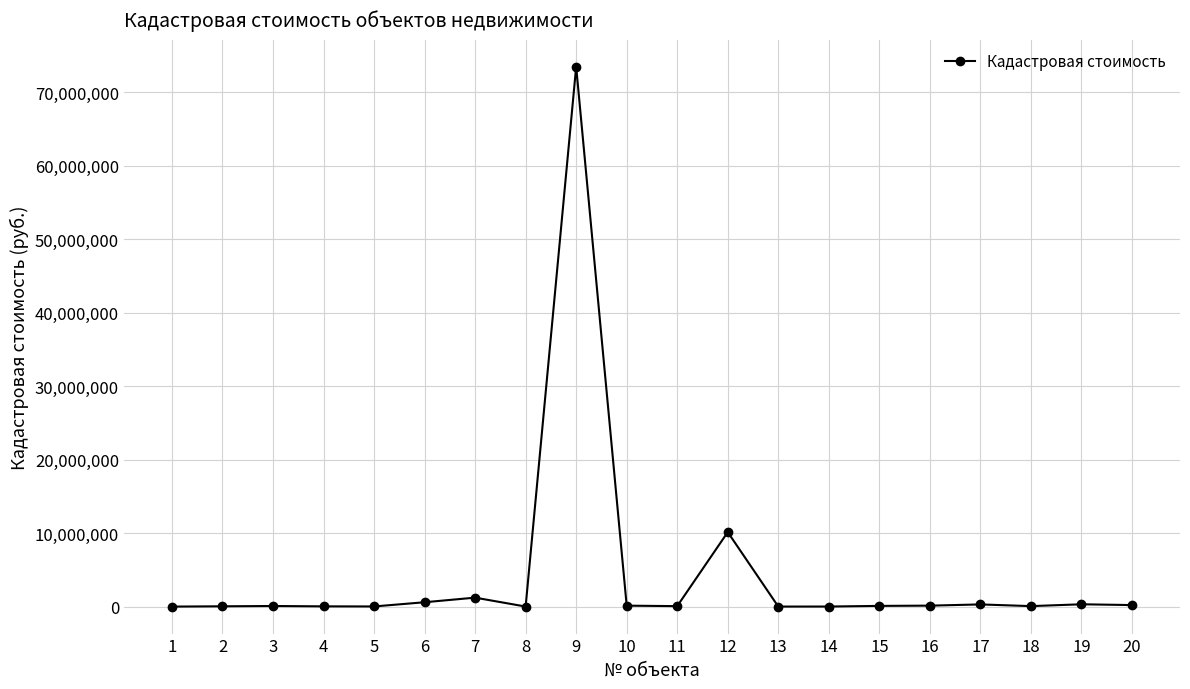

What is the sum of all values?

87013323.1